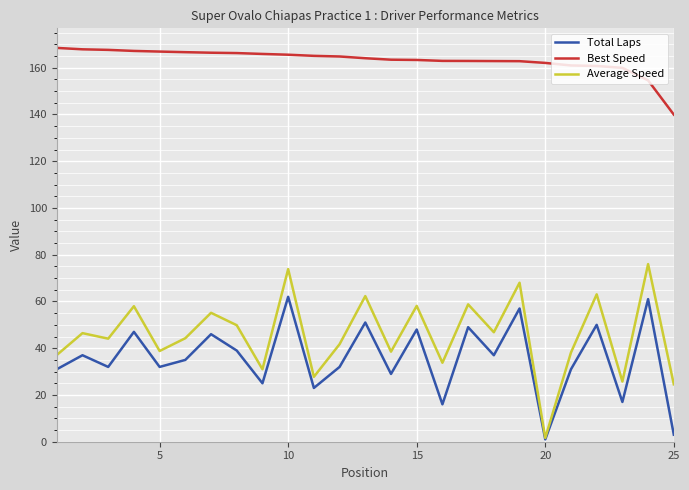

Which series has the largest total across all categories?

Best Speed